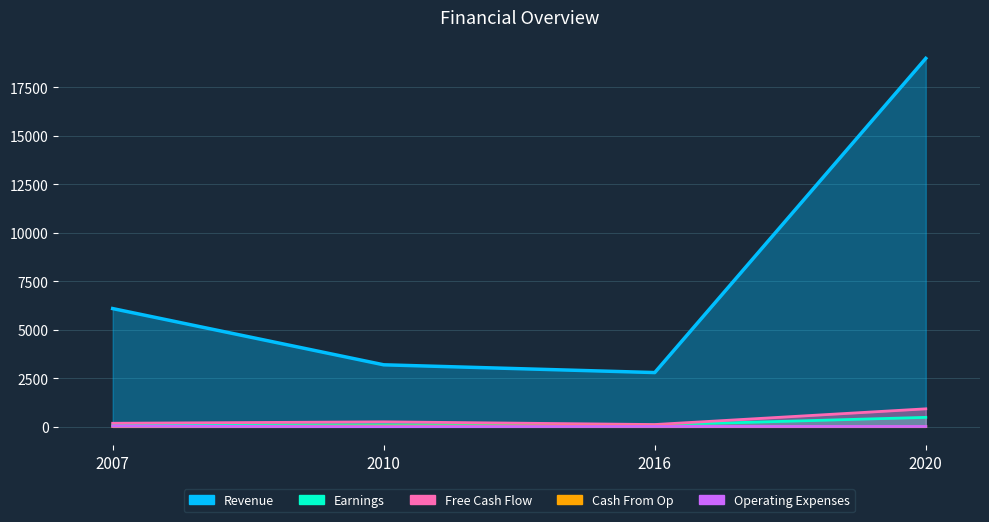

How many data points in Revenue are less than 6100?

2